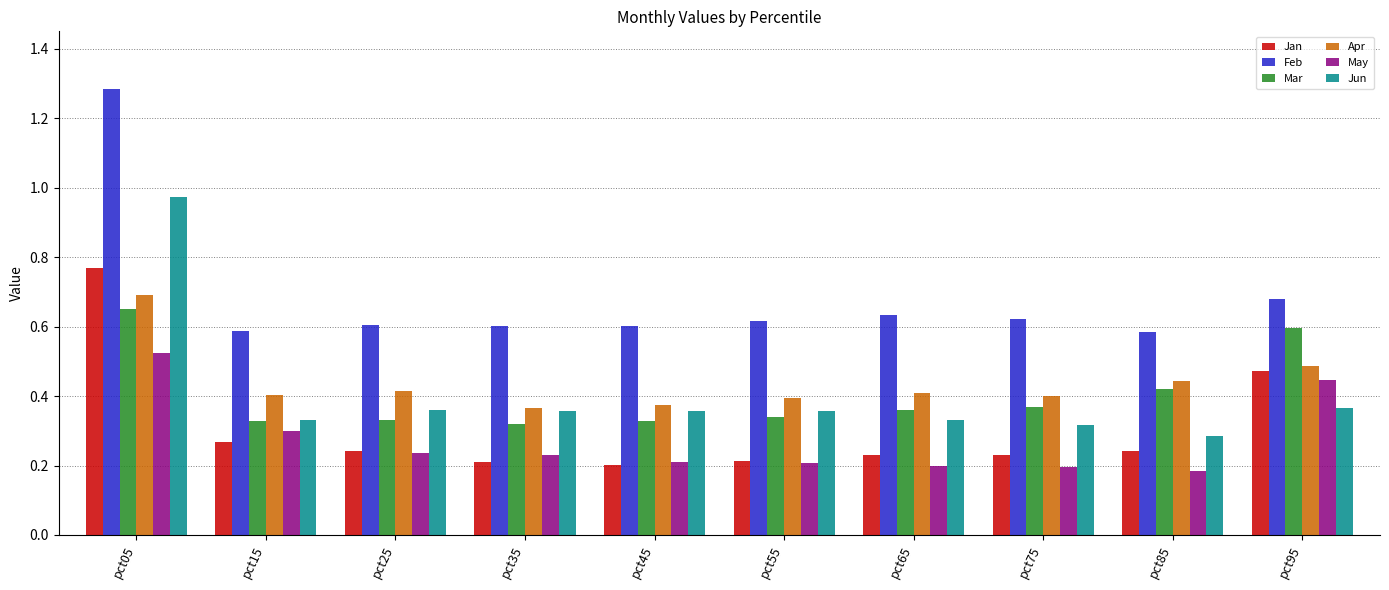

Which series changed the most between pct15 and pct65?

May